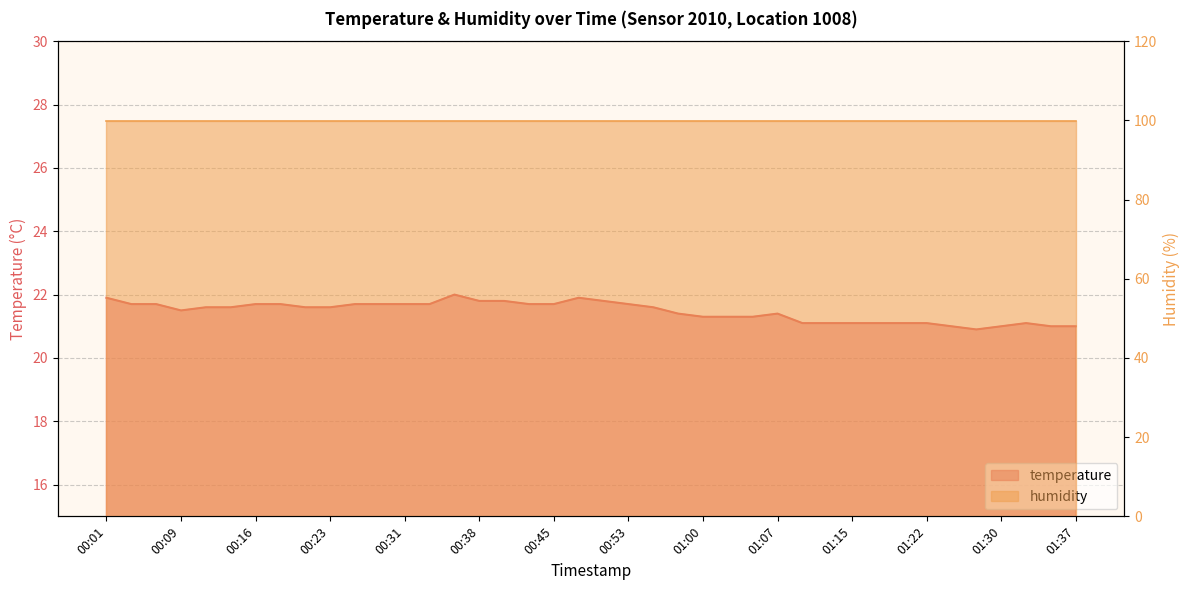

Which has a higher value, 00:06 or 01:25?

00:06